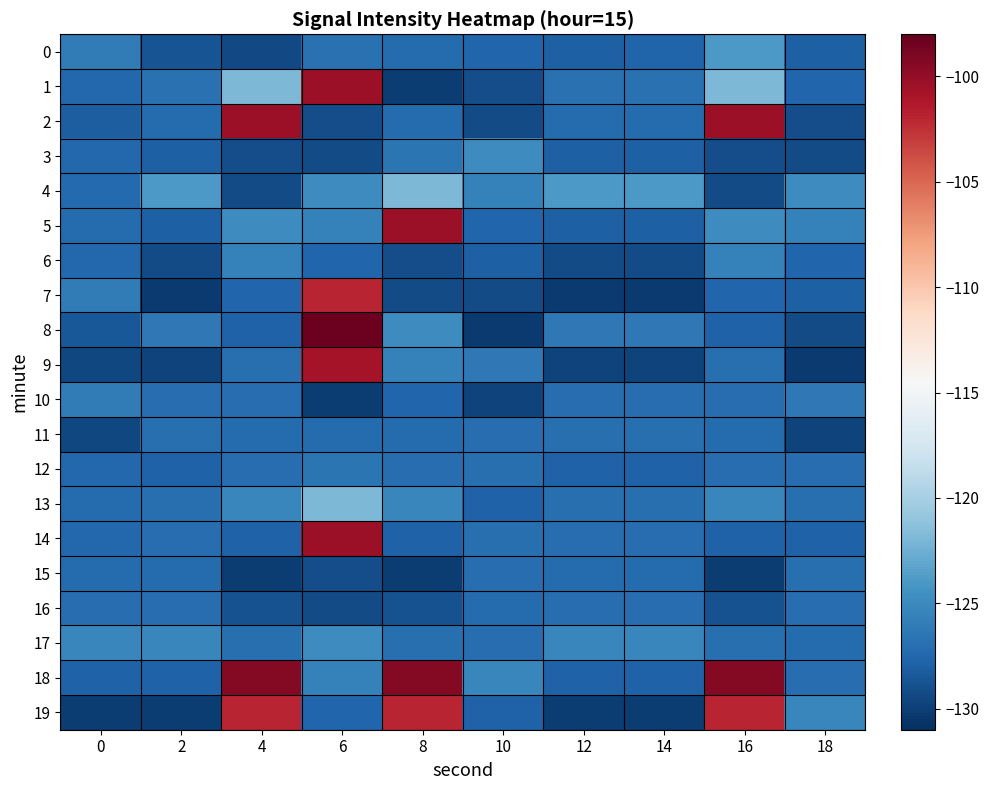

What is the total value across all series at 0?

-2550.4